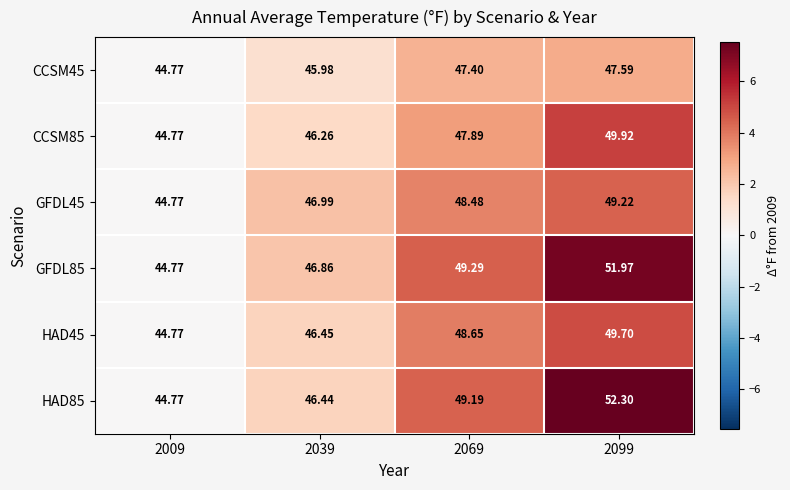

Is the value of CCSM85 at 2069 greater than the value of GFDL85 at 2069?

No